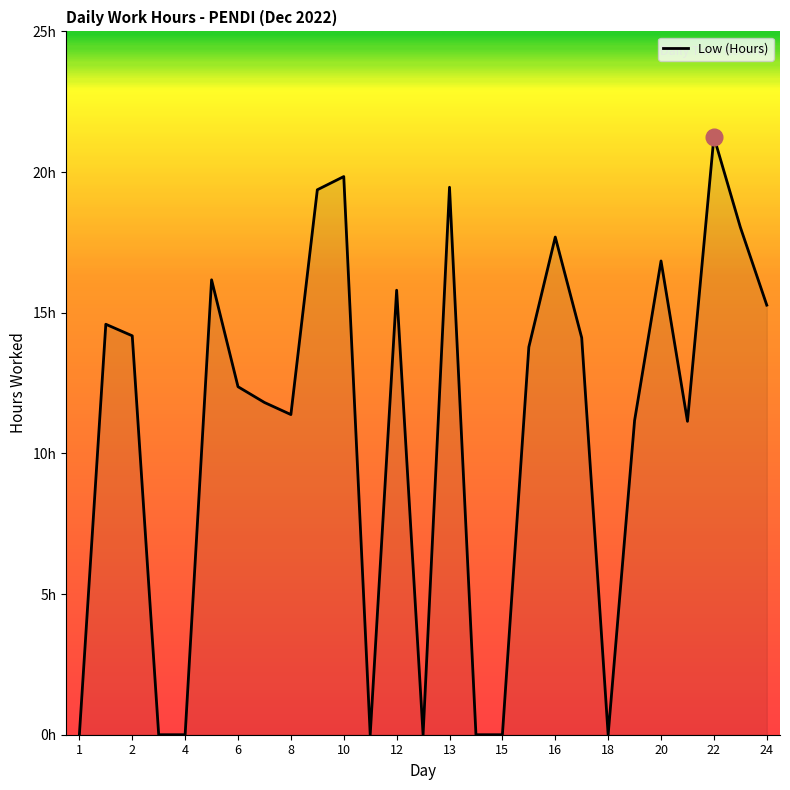

Does the chart display data point markers on the line(s)?

No